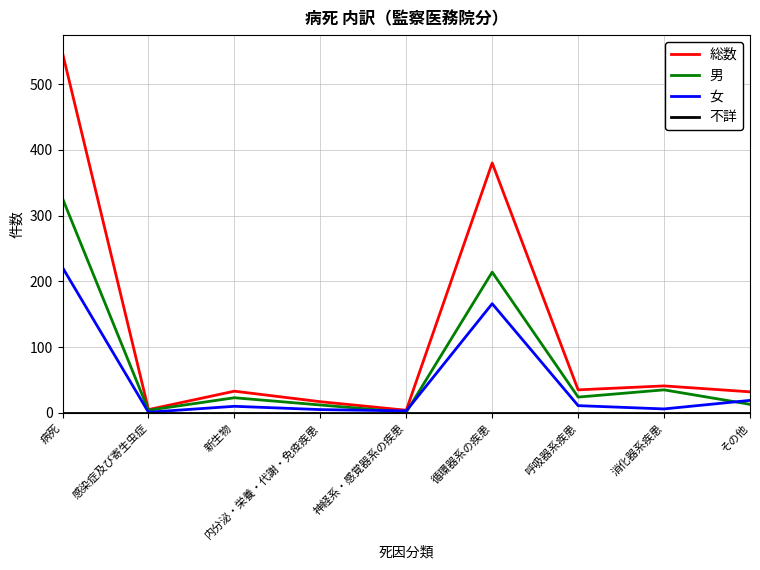

Where is 女 nearest to the value 111?

循環器系の疾患